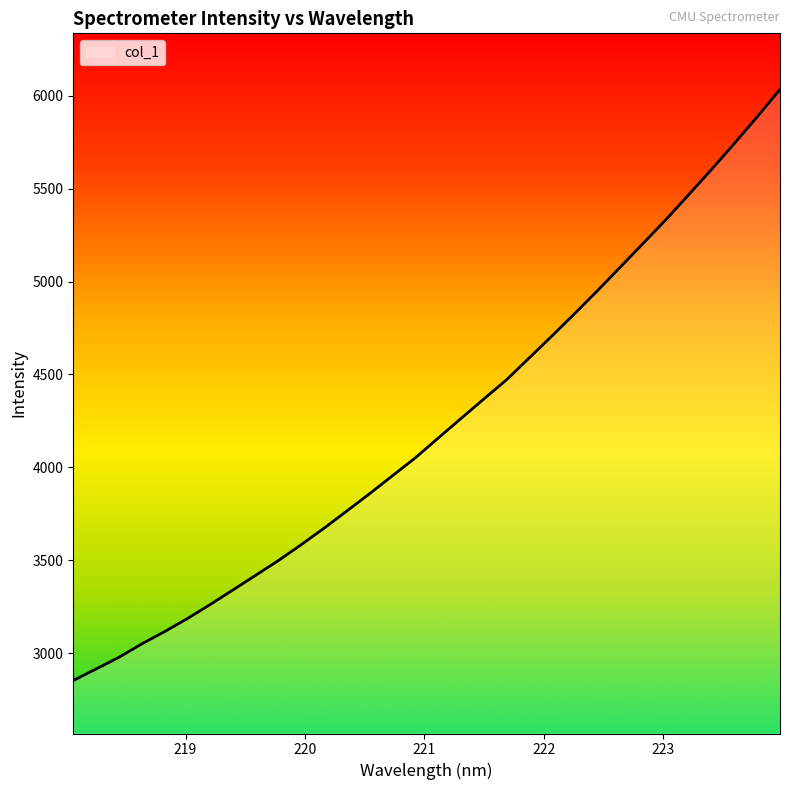

What is the difference between the maximum and minimum values?

3181.8